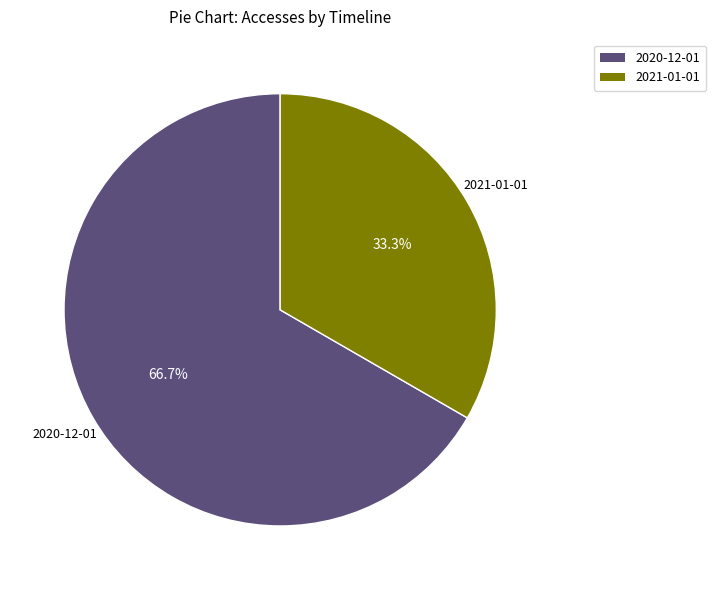

Is it true that 2020-12-01 is 67% of the pie?

True